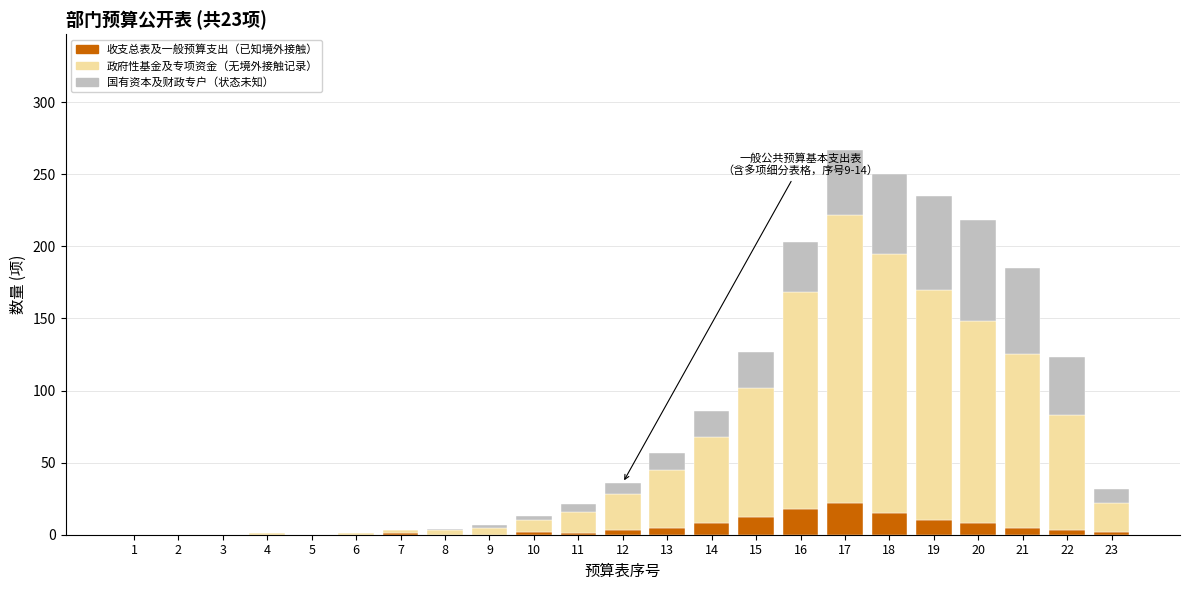

Is it true that 收支总表及一般预算支出（已知境外接触） equals 15 at 18?

True